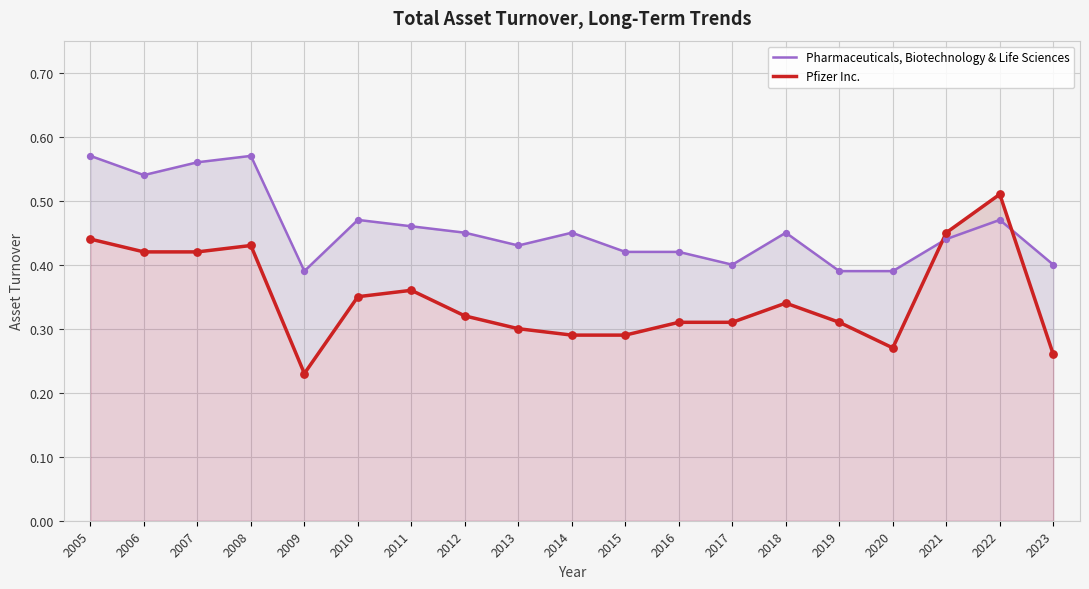

At which category is the sum across all series the highest?

2005